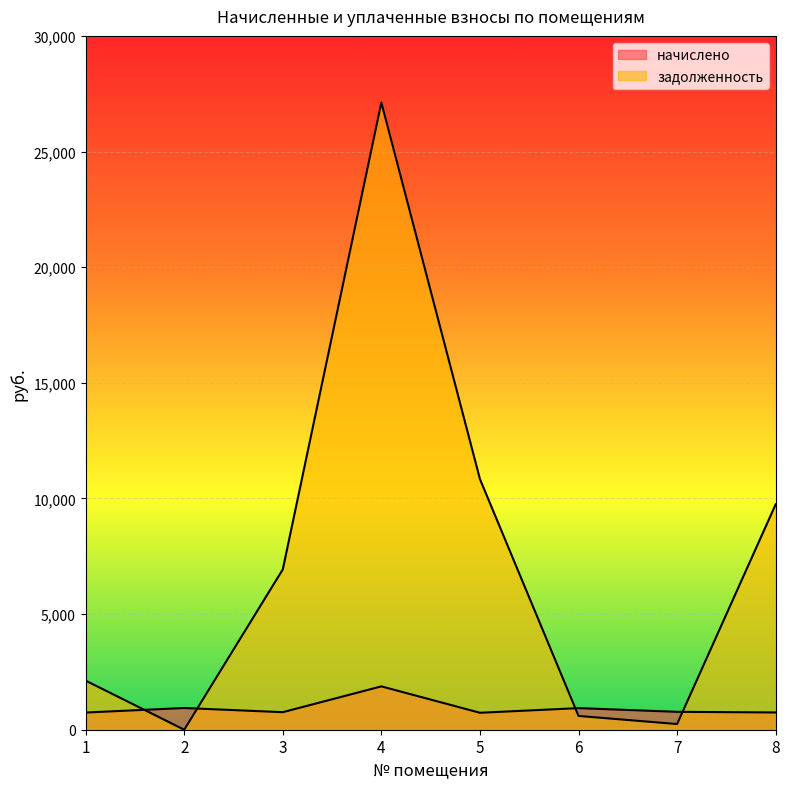

At which label does задолженность first exceed 6931?

3